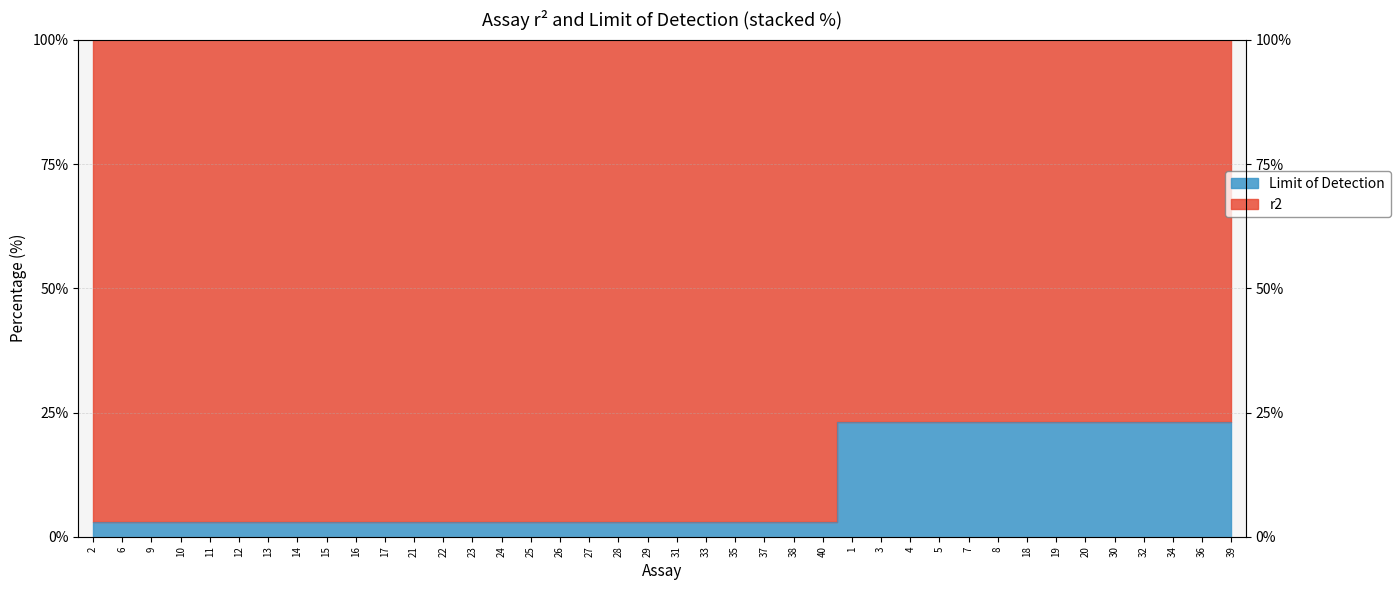

True or false: the data shows 2.9 at 40.

True